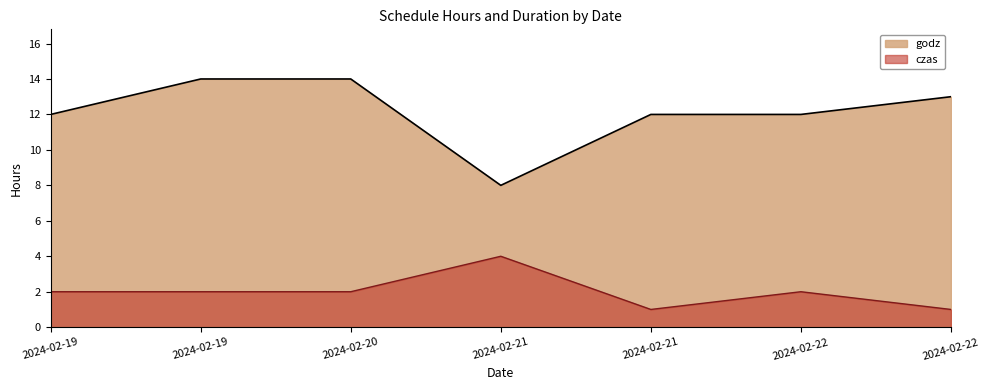

Where is czas nearest to the value 2?

2024-02-19